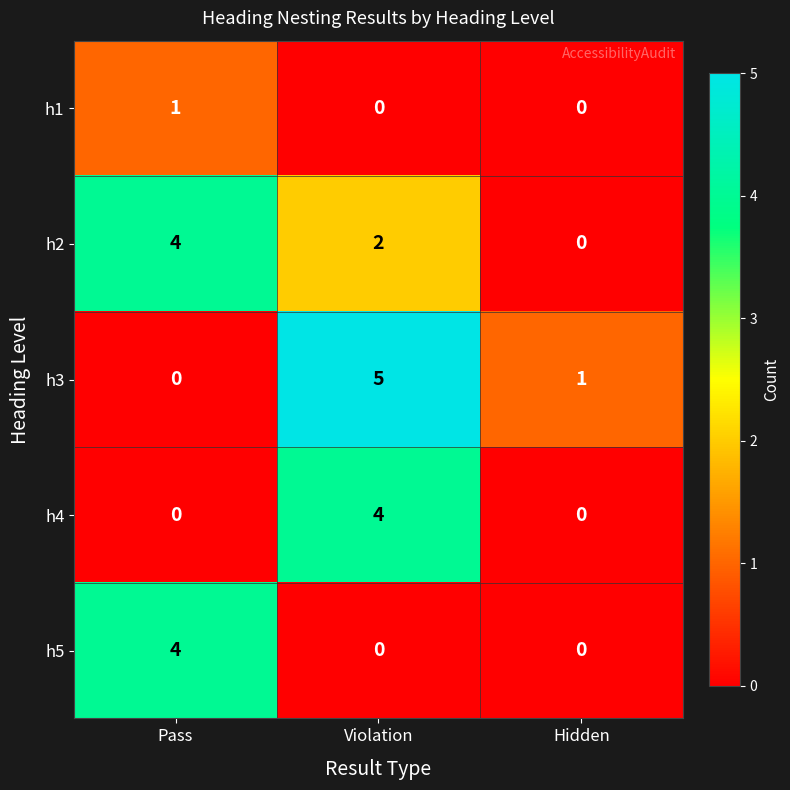

What is the spread (max minus min) of values at Violation?

5